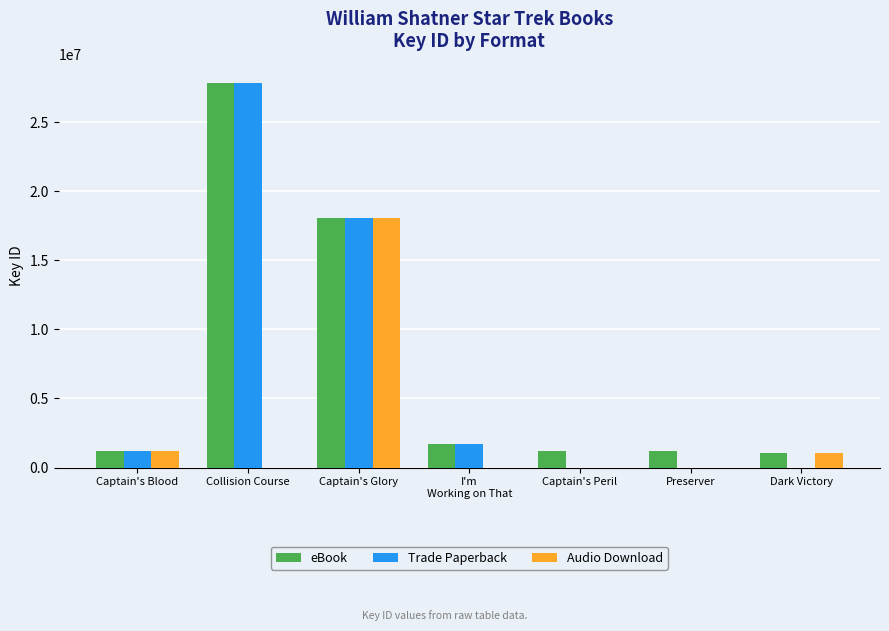

Which category has the highest value in the eBook series?

Collision Course